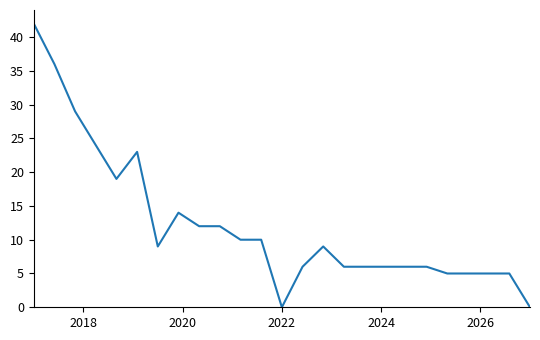

What is the difference between the maximum and minimum values?

42